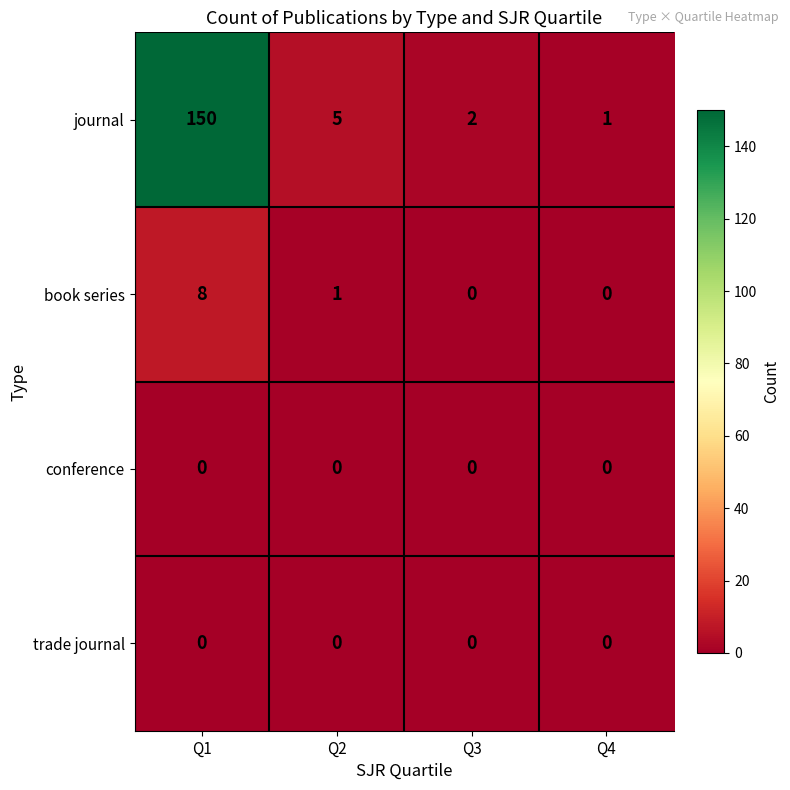

The conference series shows 0 at Q1. True or false?

True